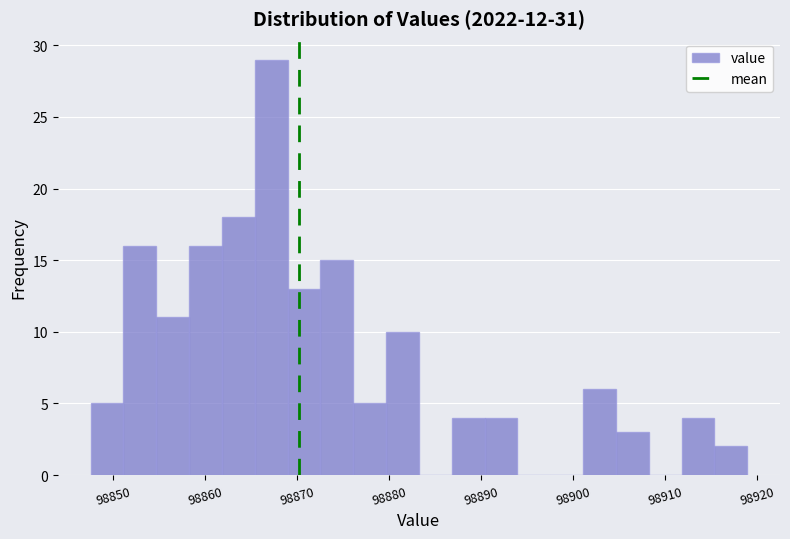

Read against the x-axis, roughly where is the centre of the tallest bar?

98867